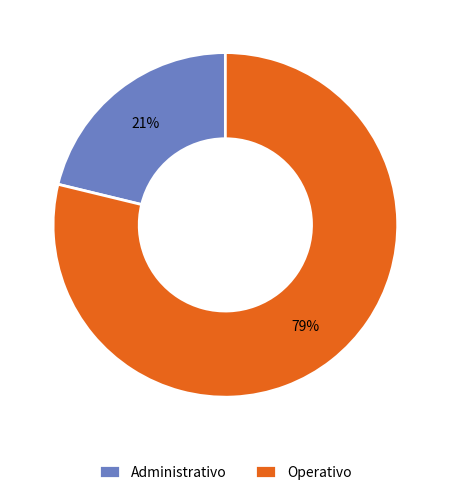

Which slice is the largest?

Operativo